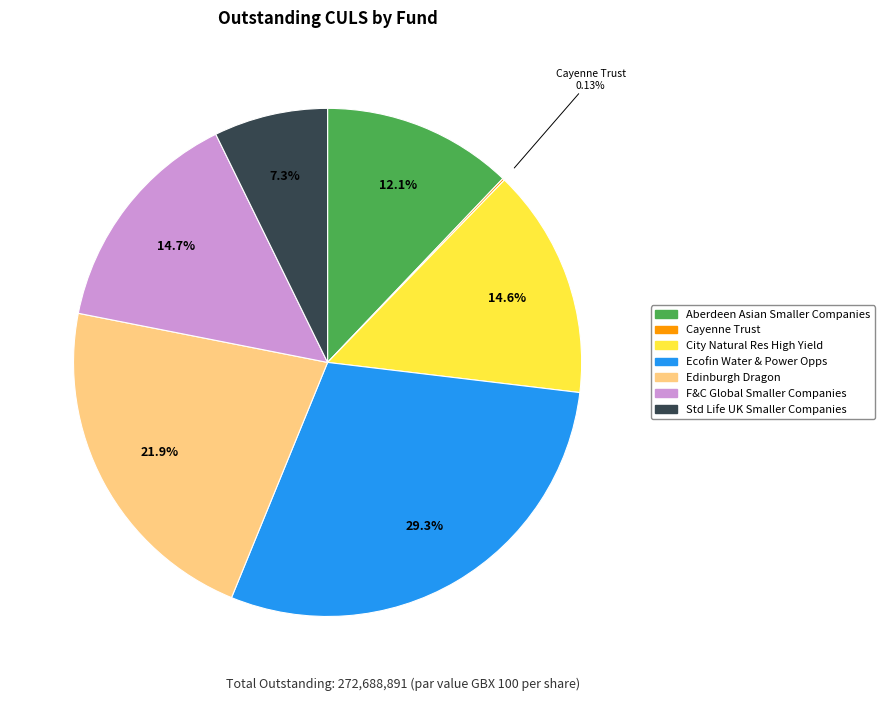

Is there a majority slice in this chart?

No